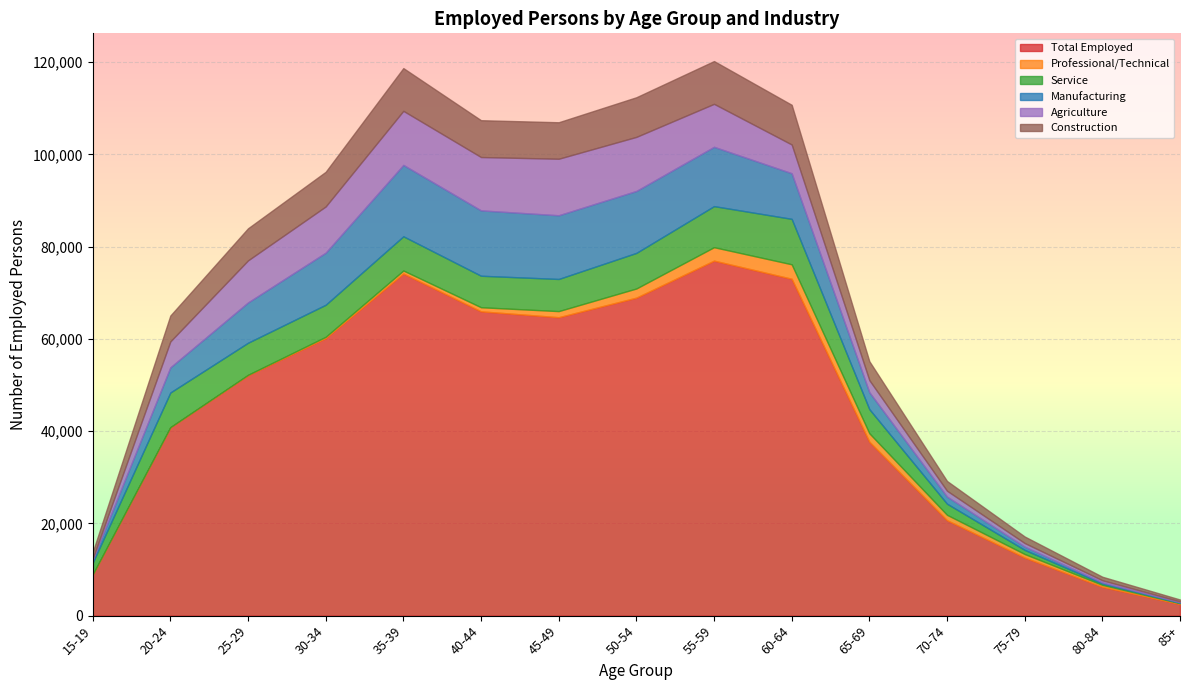

At which label does Total Employed reach its peak?

55-59